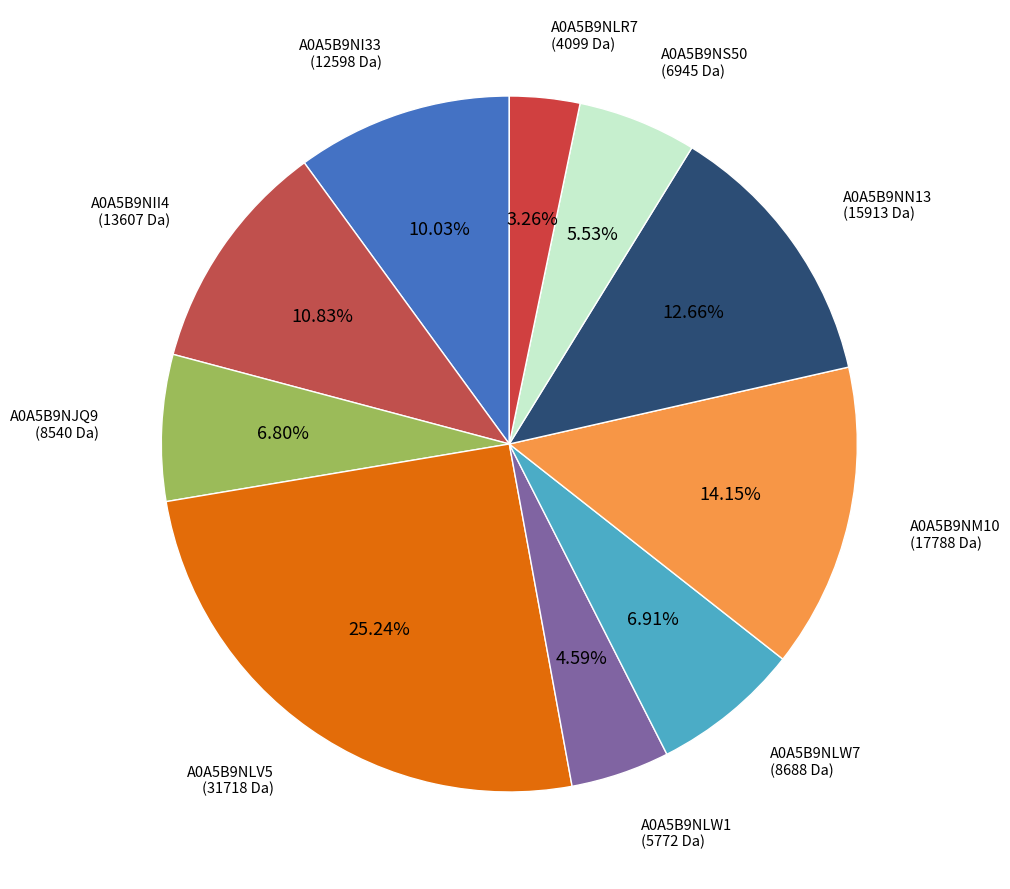

What is the largest slice in the pie chart?

A0A5B9NLV5